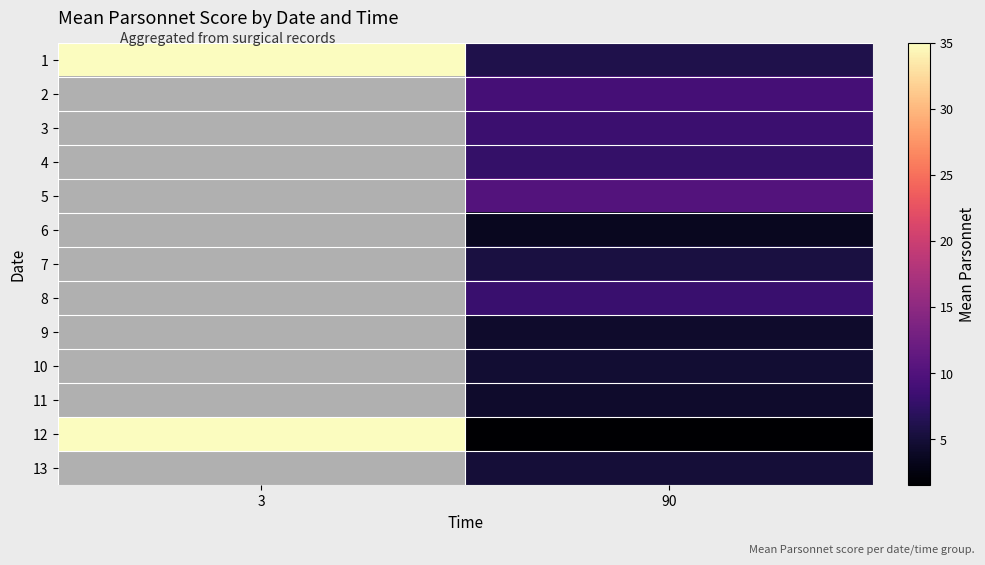

Which has a higher value, 90 or 3?

3